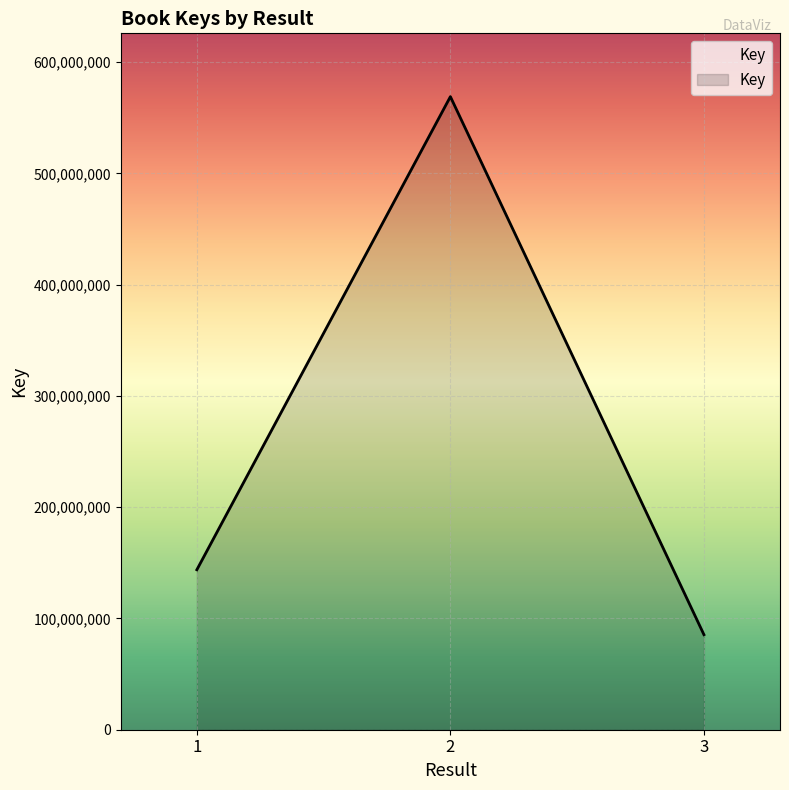

How many lines are shown in the chart?

1